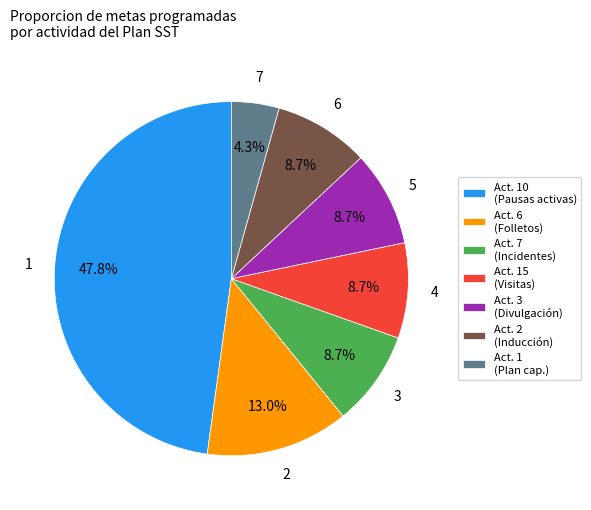

Between Act. 10 (Pausas activas) and Act. 1 (Plan cap.), which is larger?

Act. 10 (Pausas activas)